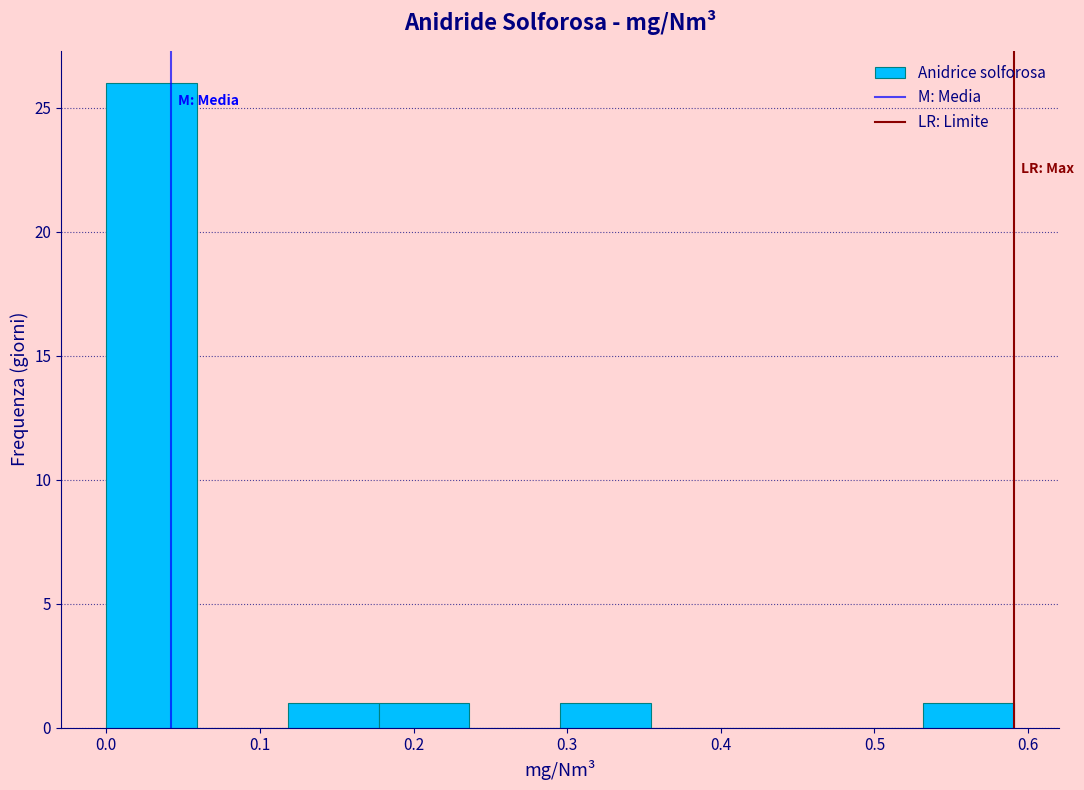

Reading left to right, transcribe this chart: for each bar, give the range it covers on the x-axis and its height. Neither the bar edges nor the heights are printed on the chart, so give them approximately, as read against the axes.

0.00 to 0.06: 26
0.06 to 0.12: 0
0.12 to 0.18: 1
0.18 to 0.24: 1
0.24 to 0.30: 0
0.30 to 0.35: 1
0.35 to 0.41: 0
0.41 to 0.47: 0
0.47 to 0.53: 0
0.53 to 0.59: 1